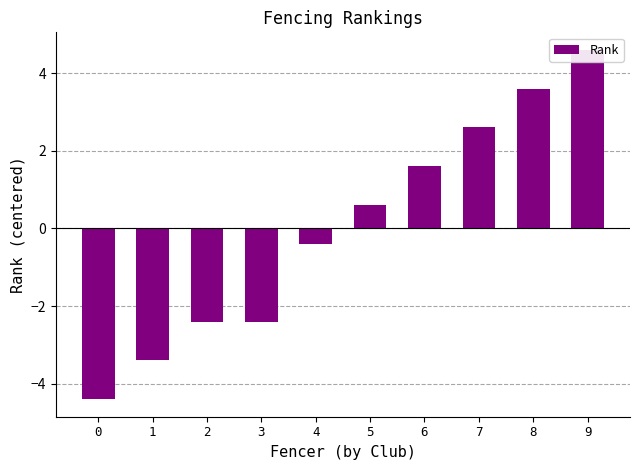

What is the difference between the second highest and minimum values?

8.0